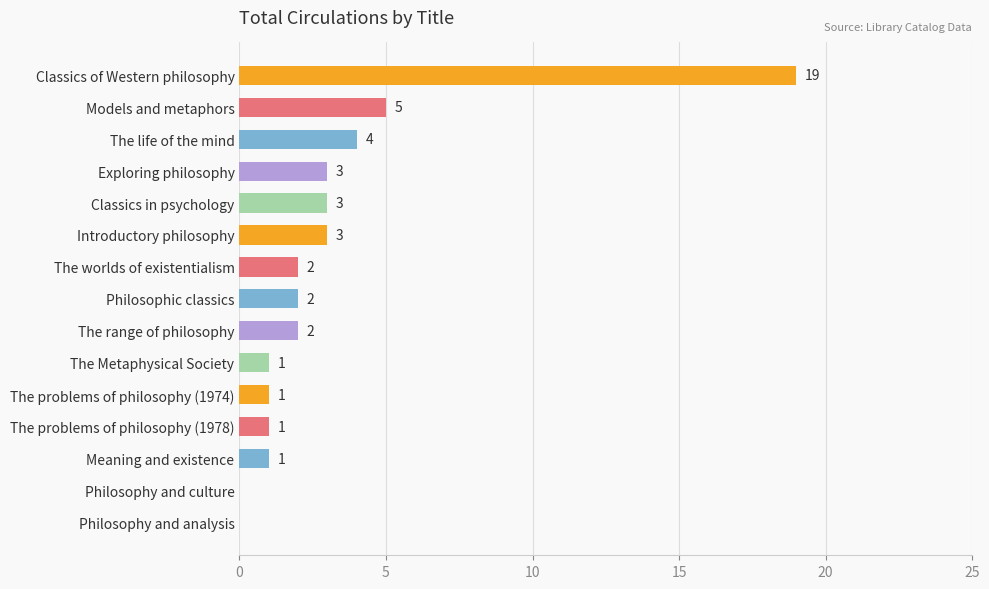

What is the sum of the values at Classics of Western philosophy and The problems of philosophy (1974)?

20